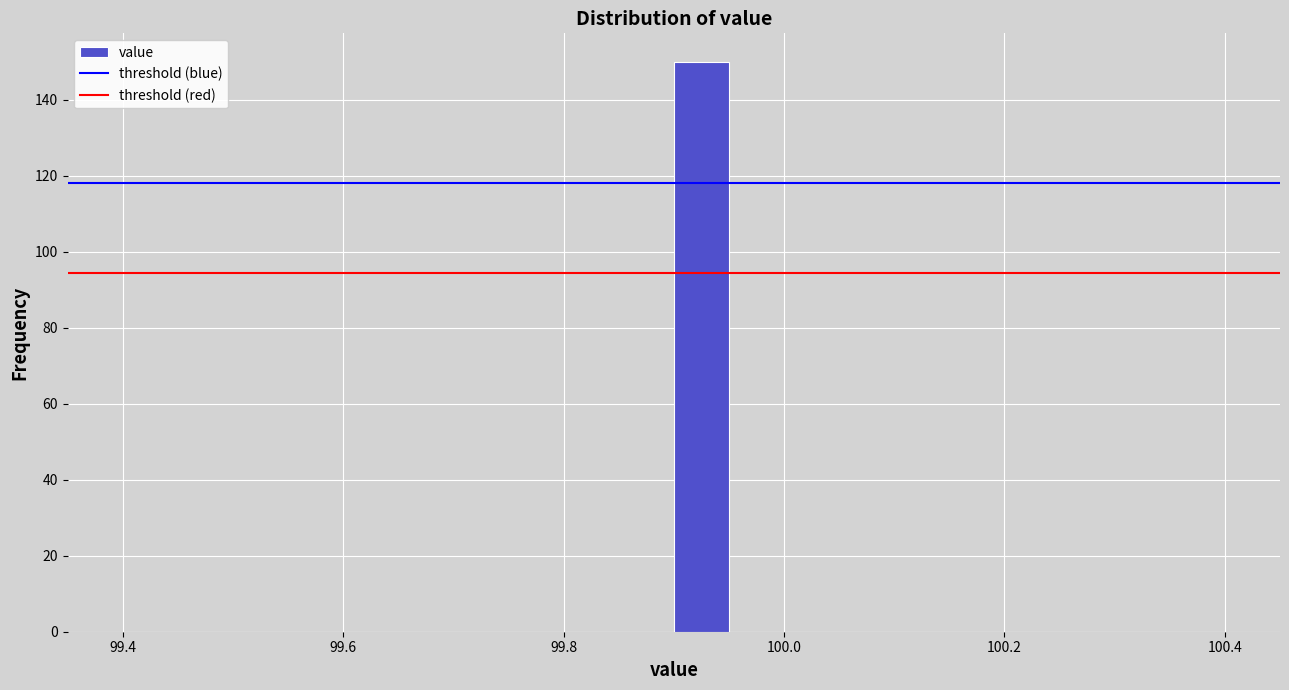

Read against the x-axis, roughly where is the centre of the tallest bar?

99.92